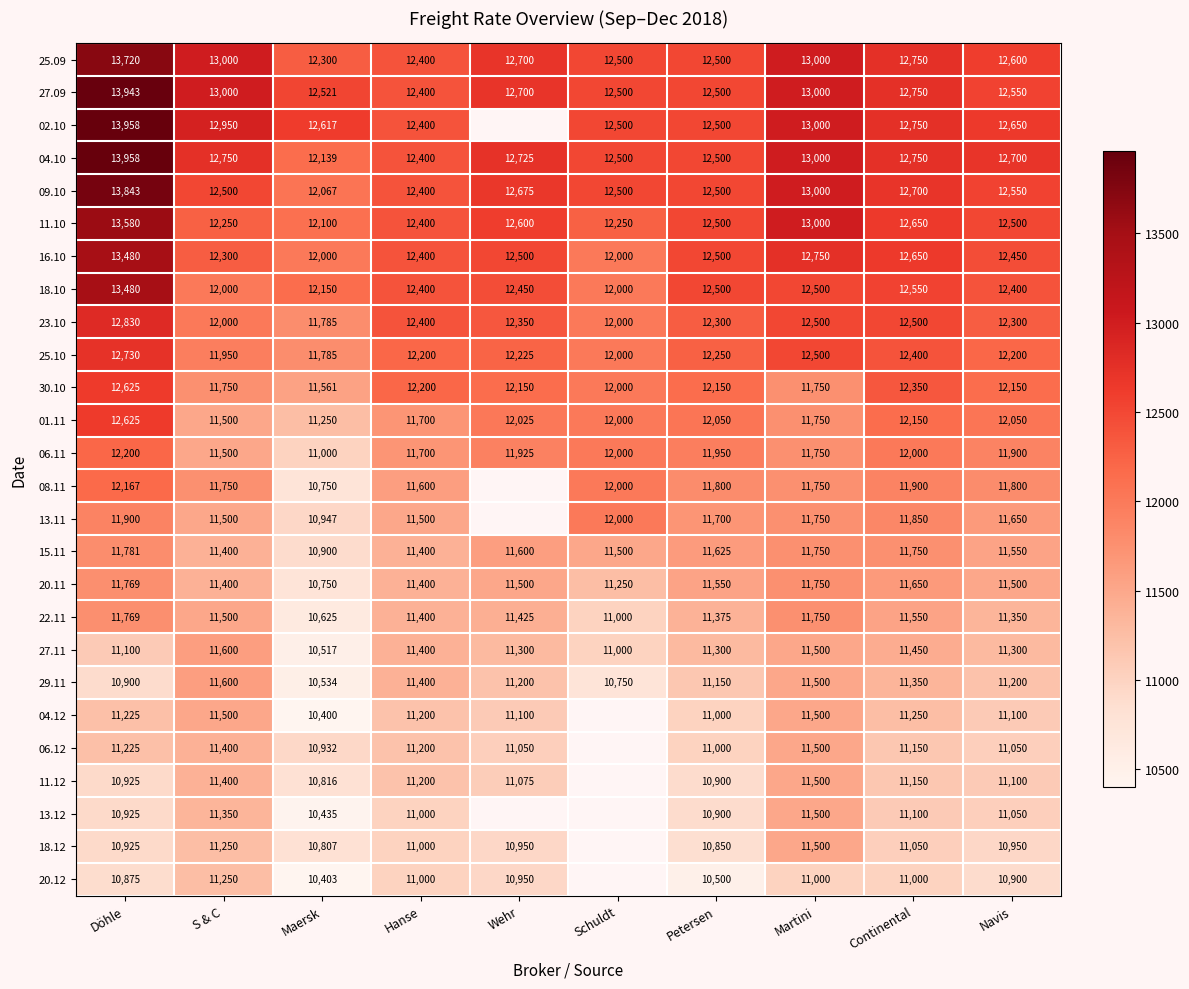

What is the difference between the highest and lowest values at Schuldt?

1750.0